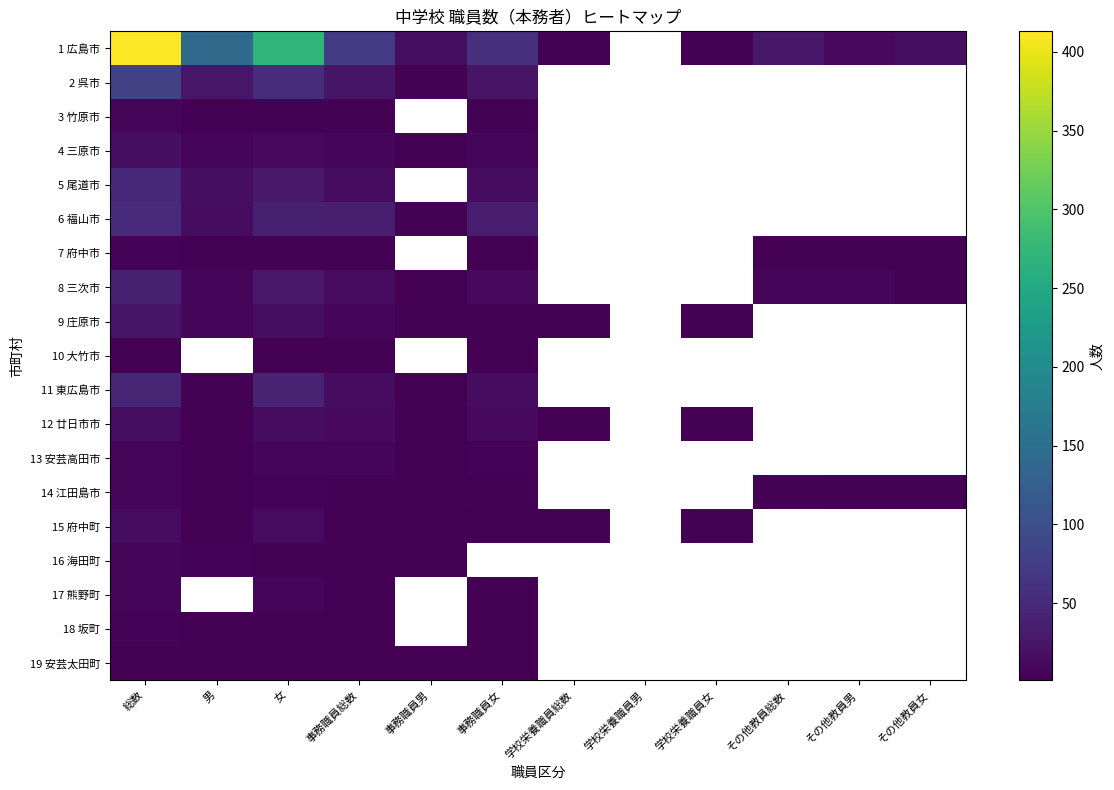

Count the number of categories in the chart.

12